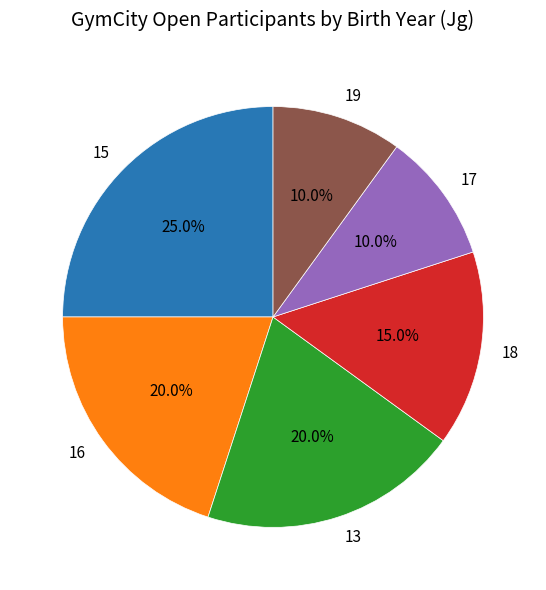

Combined, do 16 and 13 account for over 50%?

No